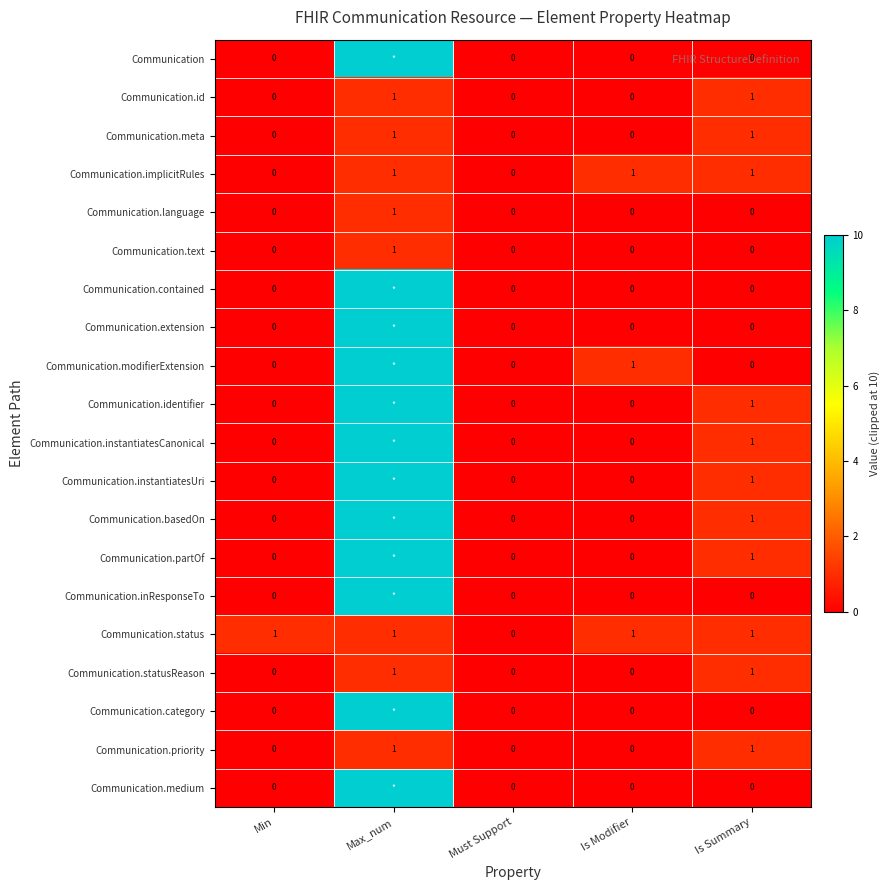

The value of Communication.language at Is Summary is 0. True or false?

True